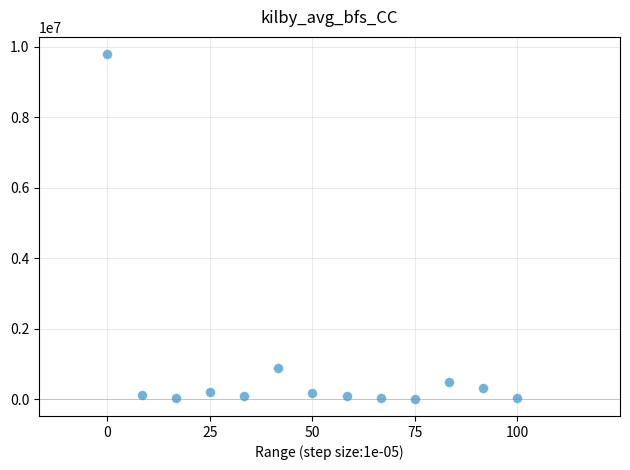

What is the range of Y values (max minus min)?

9767010